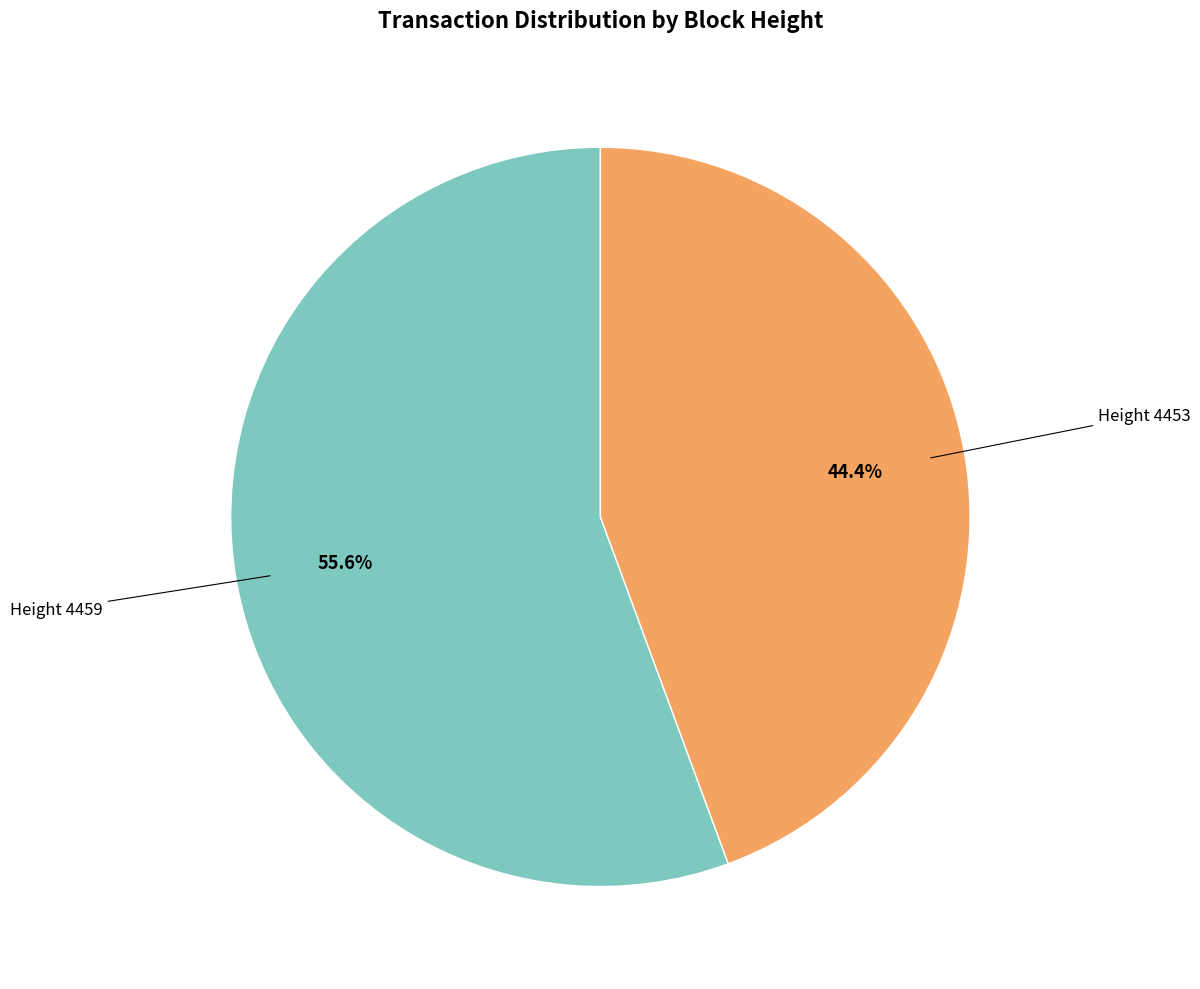

Does any single category account for the majority?

Yes